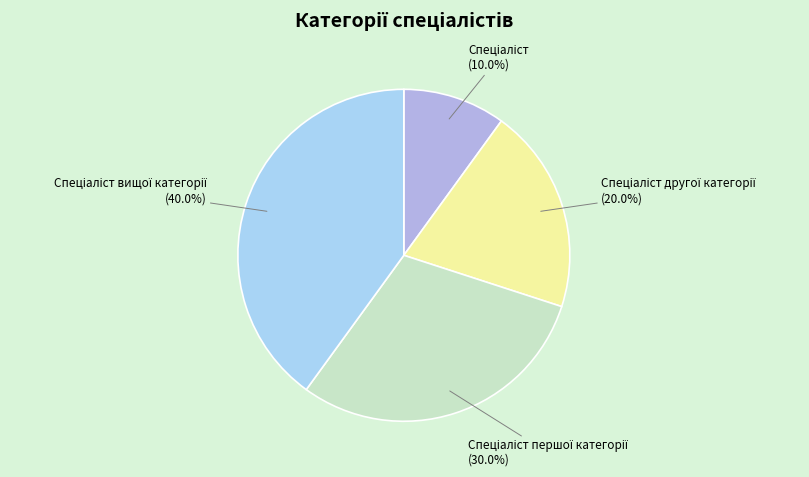

Is there a majority slice in this chart?

No